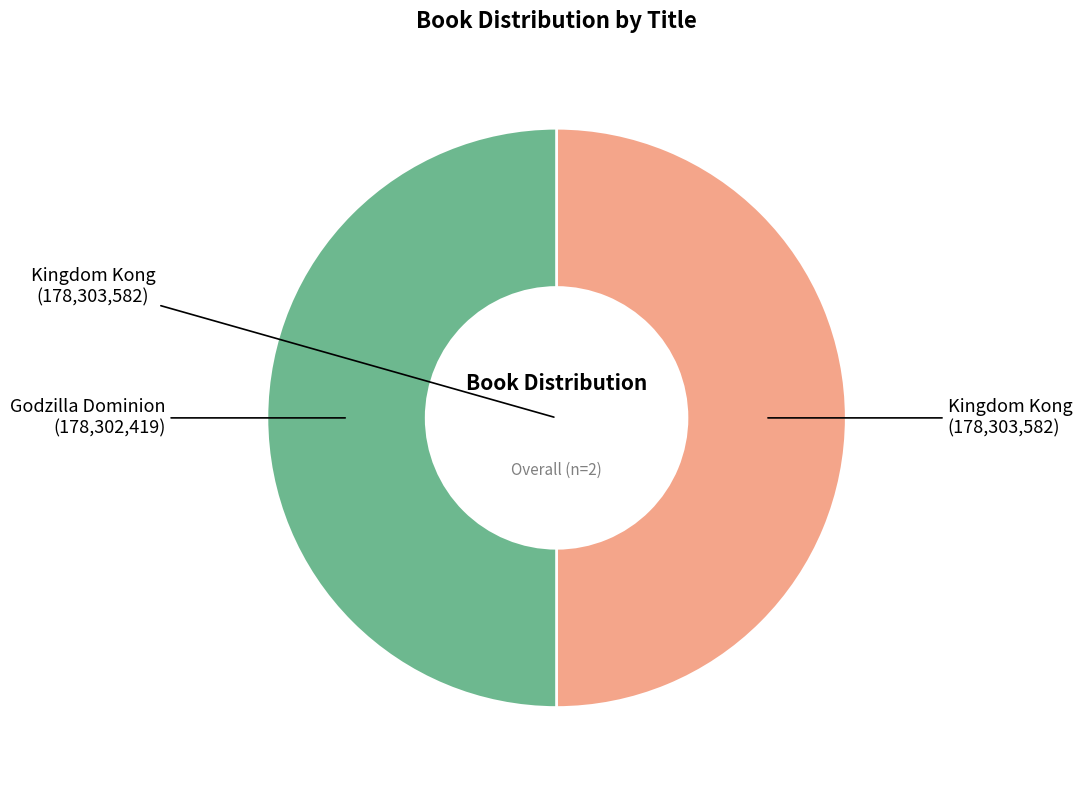

Is it true that Godzilla Dominion is 50% of the pie?

True